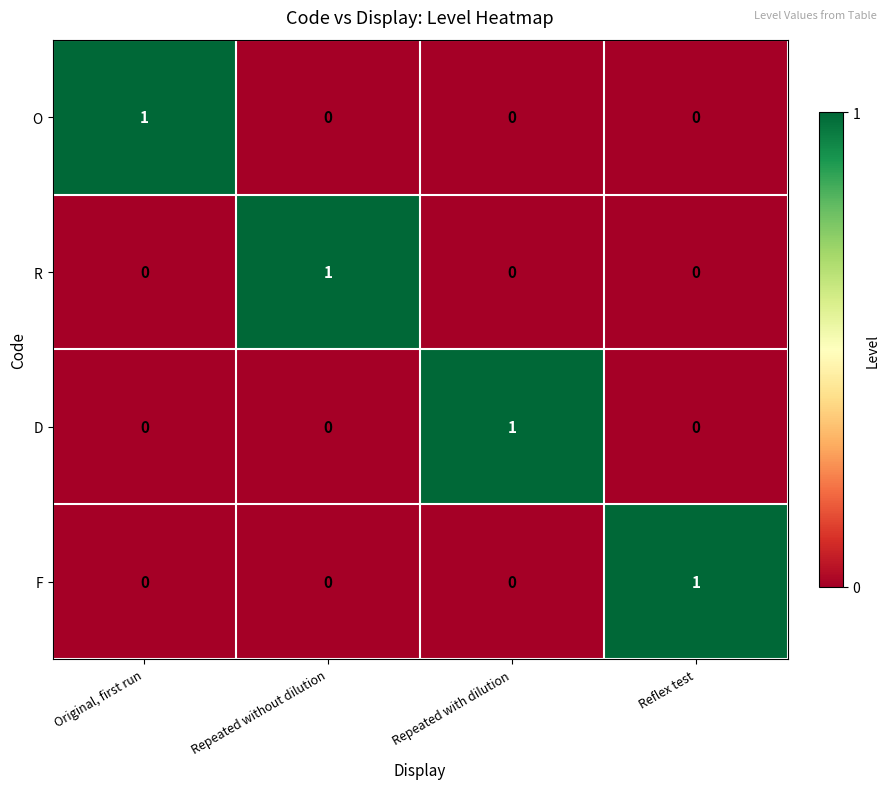

How many data points in R are above 0?

1